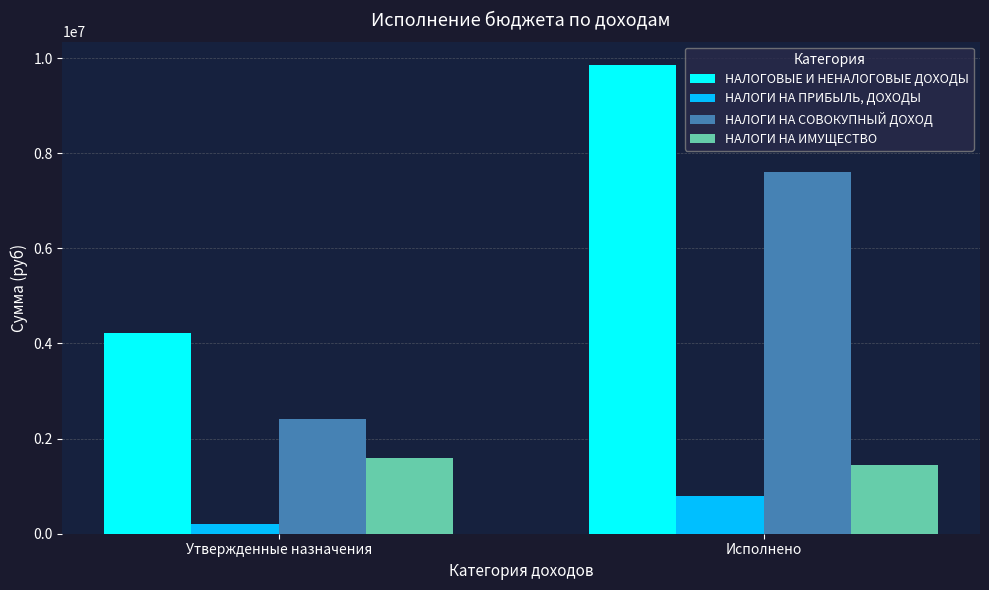

Is the value of НАЛОГИ НА СОВОКУПНЫЙ ДОХОД at Утвержденные назначения greater than the value of НАЛОГИ НА ПРИБЫЛЬ, ДОХОДЫ at Утвержденные назначения?

Yes